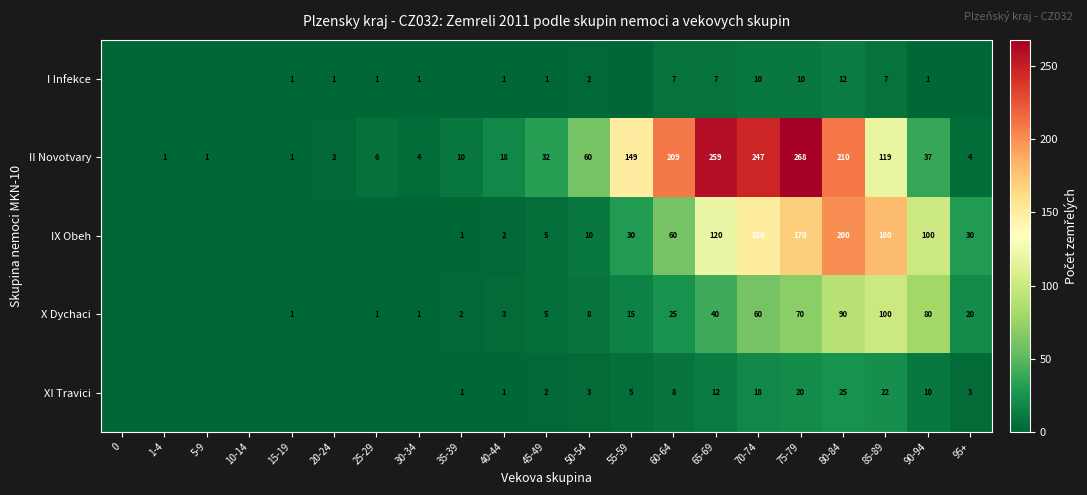

What is the difference between the XI Travici values at 95+ and 80-84?

22